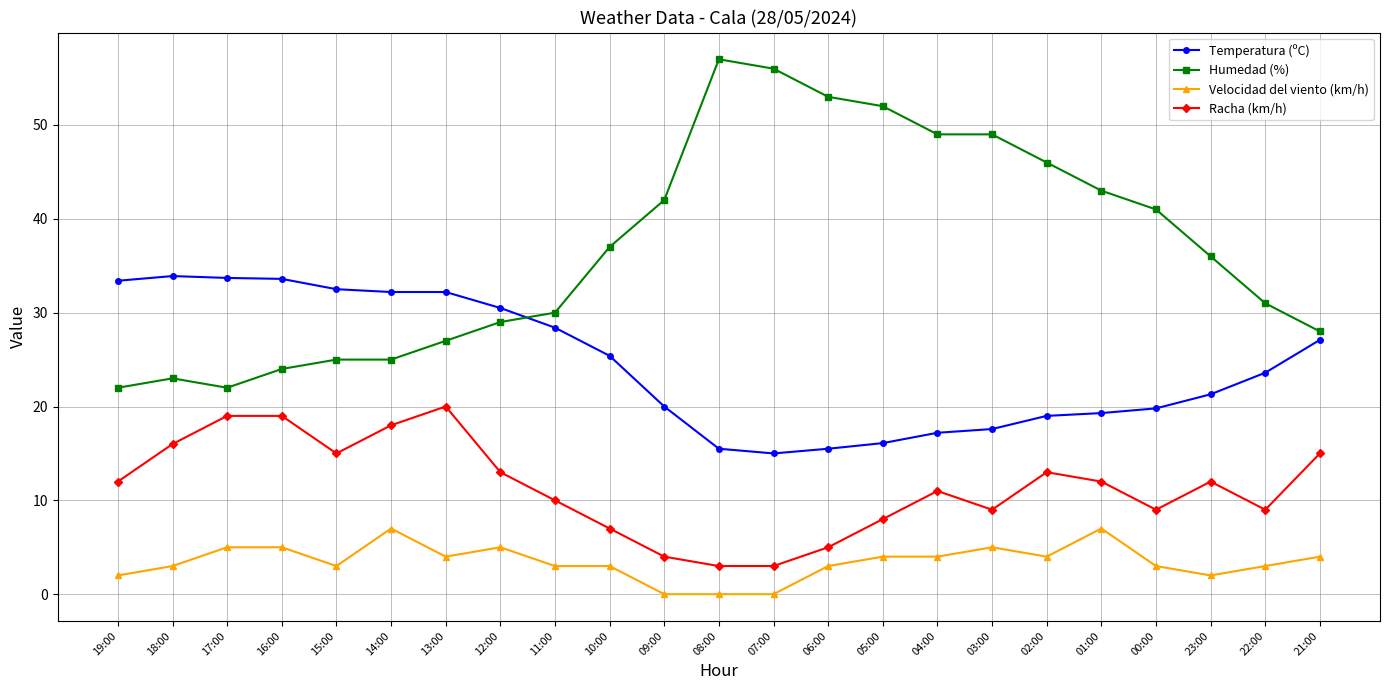

What is the total value across all series at 11:00?

71.4